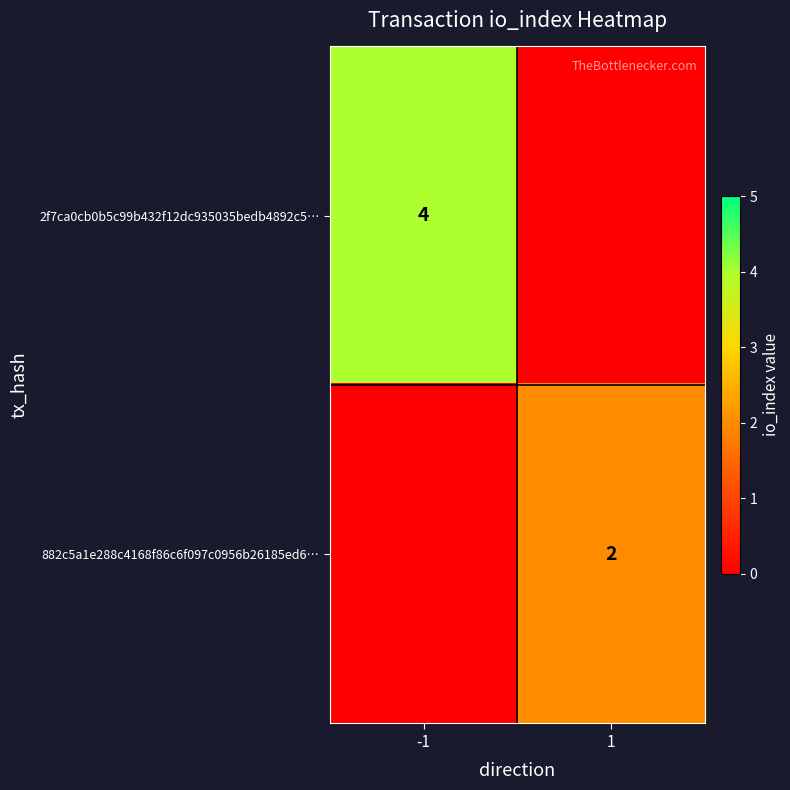

The 882c5a1e288c4168f86c6f097c0956b26185ed6… series shows 3 at 1. True or false?

False